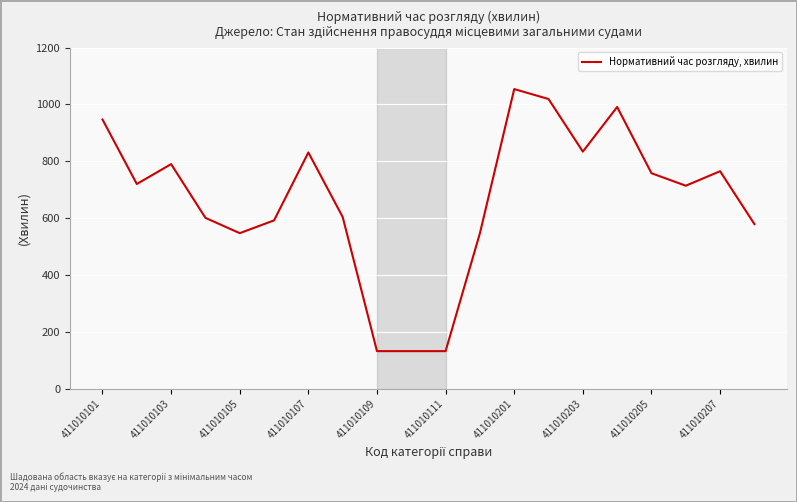

Does the chart have visible grid lines?

Yes